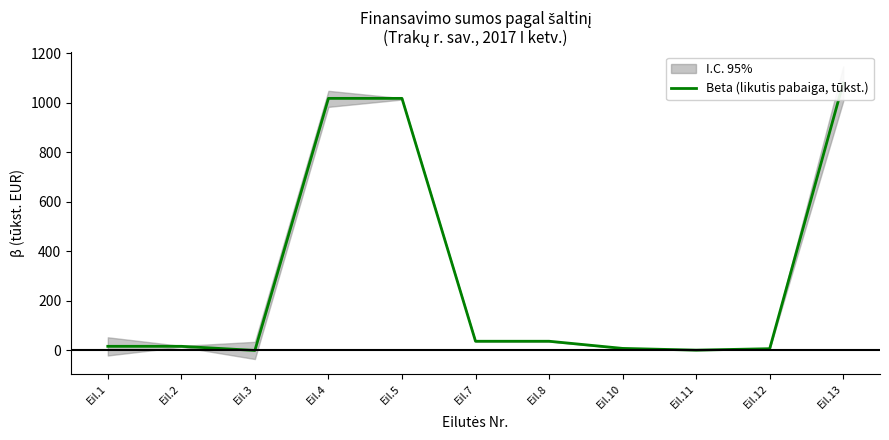

List the labels in order of value, smallest first.

Eil.3, Eil.11, Eil.12, Eil.10, Eil.1, Eil.2, Eil.7, Eil.8, Eil.4, Eil.5, Eil.13